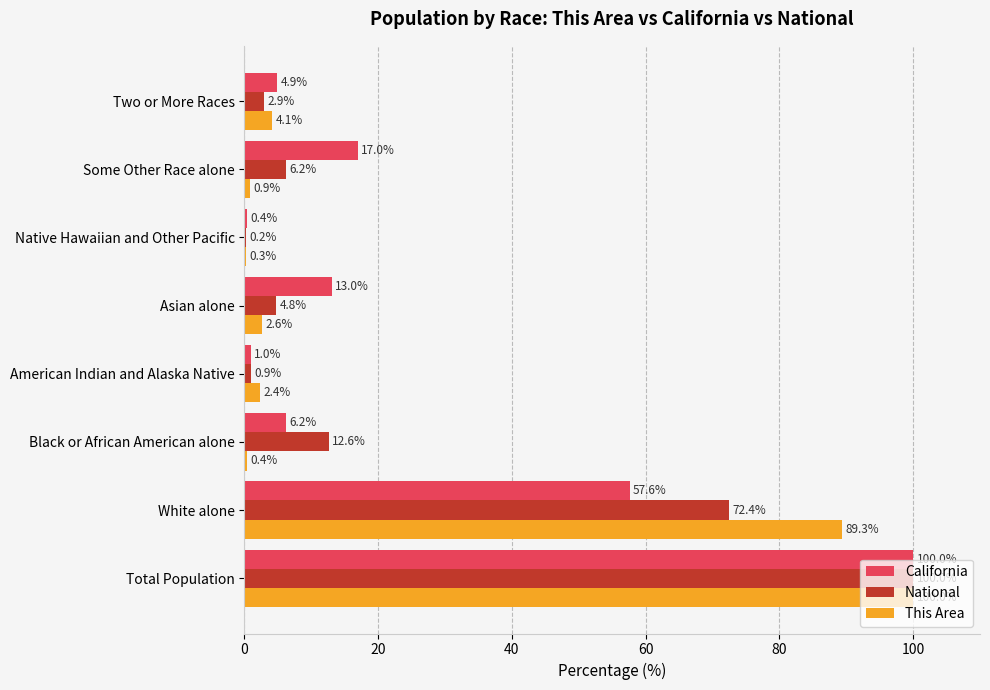

What is the sum of the California values at Total Population and American Indian and Alaska Native?

101.0